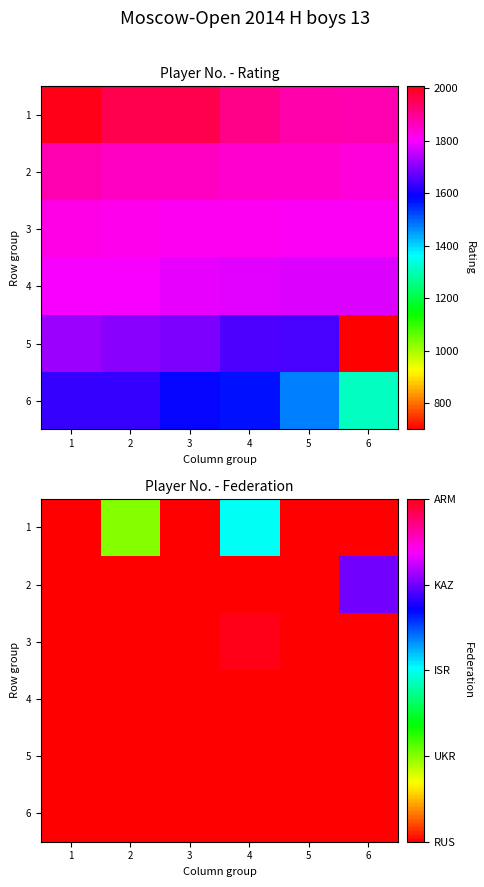

What is the spread (max minus min) of values at 2?

1